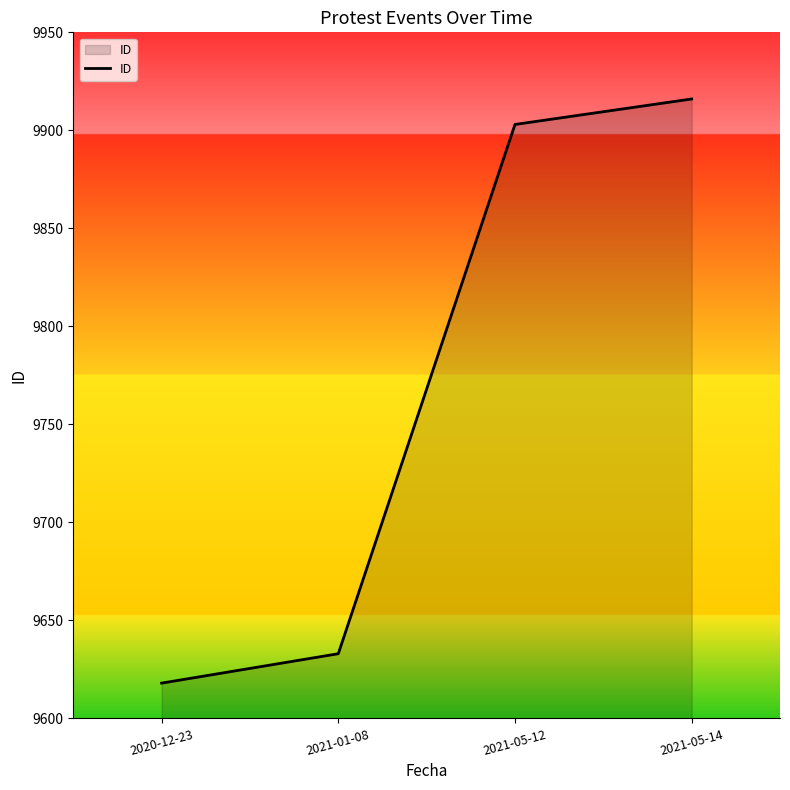

How many values are below 9903?

2